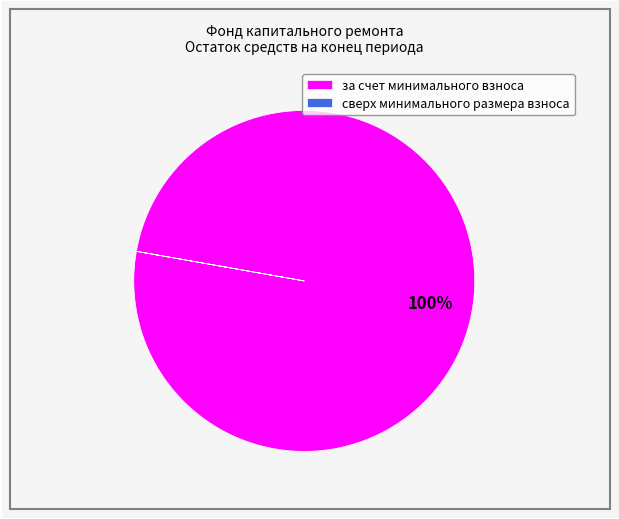

To the nearest percent, what percentage of the pie is за счет минимального взноса?

100%